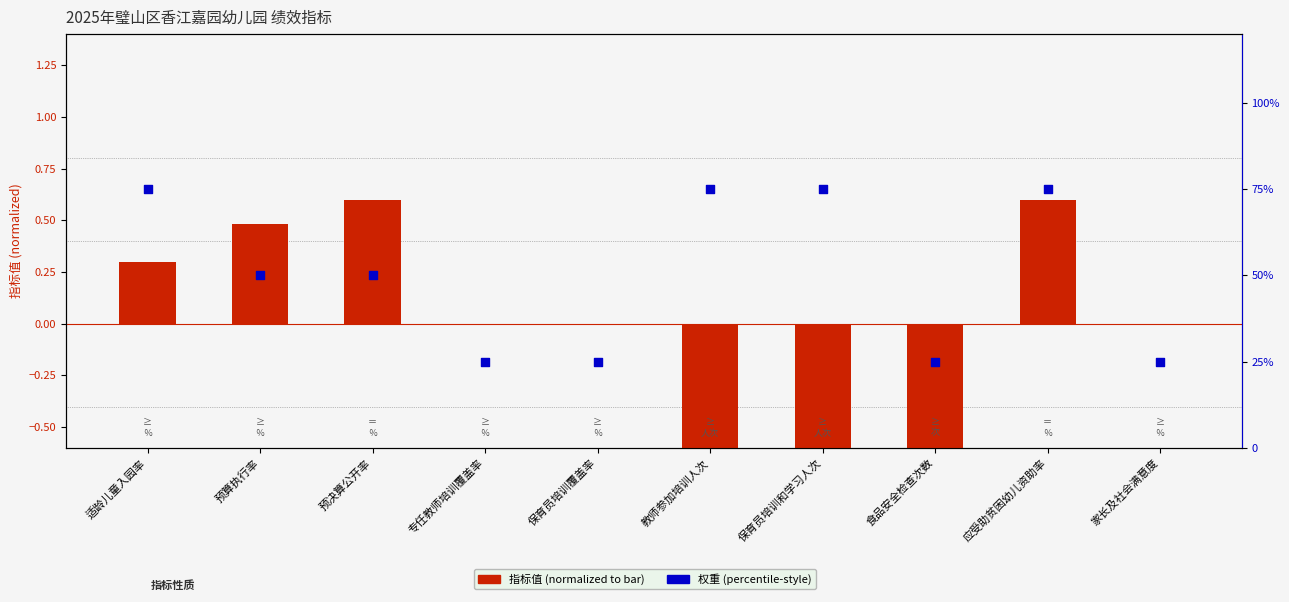

What are all the series names shown in the legend?

指标值 (normalized), 权重 (×5 = %)